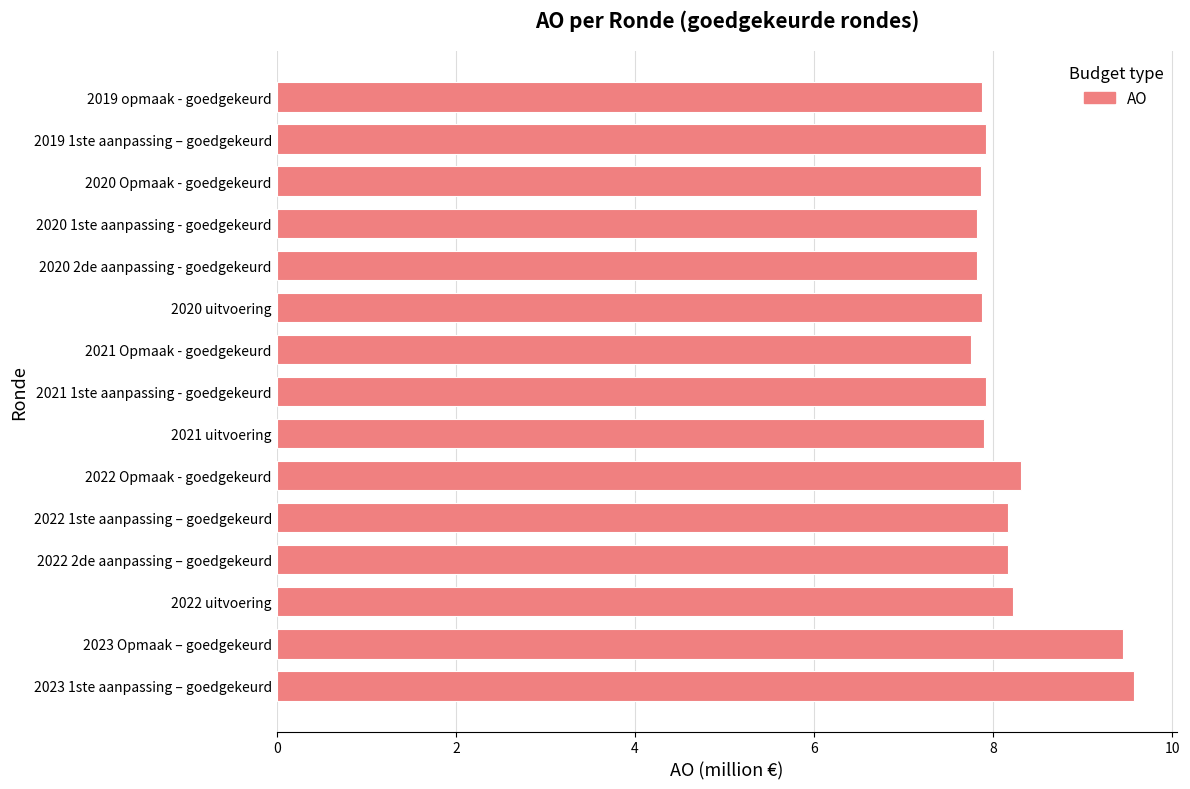

What is the change in value from 2023 Opmaak – goedgekeurd to 2021 1ste aanpassing - goedgekeurd?

-1.5